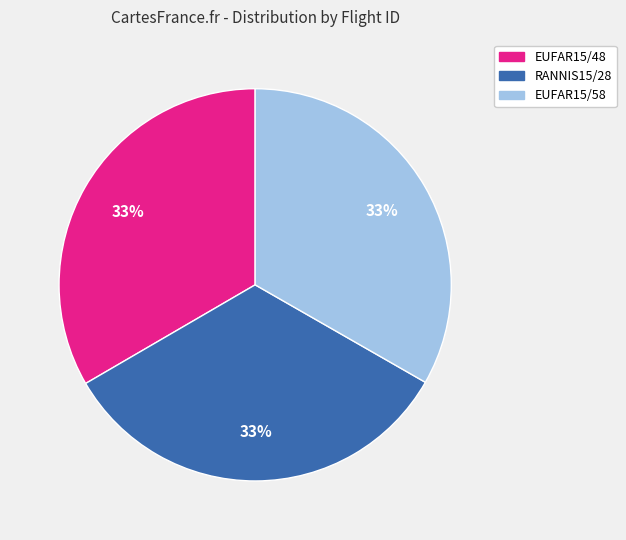

To the nearest percent, what is the average slice percentage?

33%